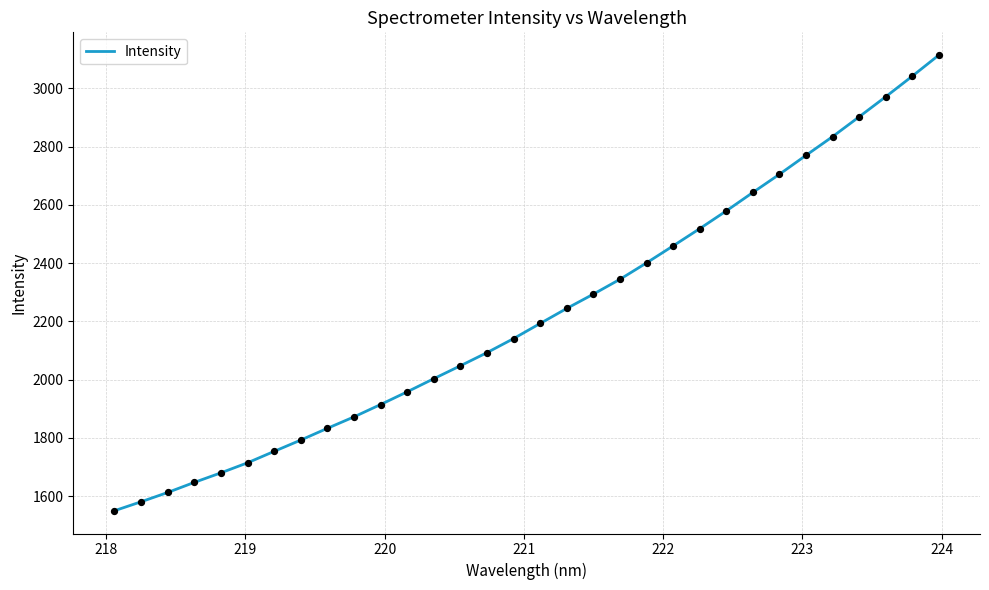

What is the difference between the maximum and minimum values?

1563.9